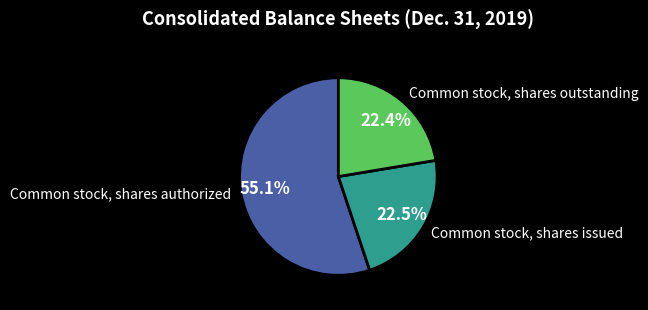

Is there any slice that represents more than half of the pie?

Yes